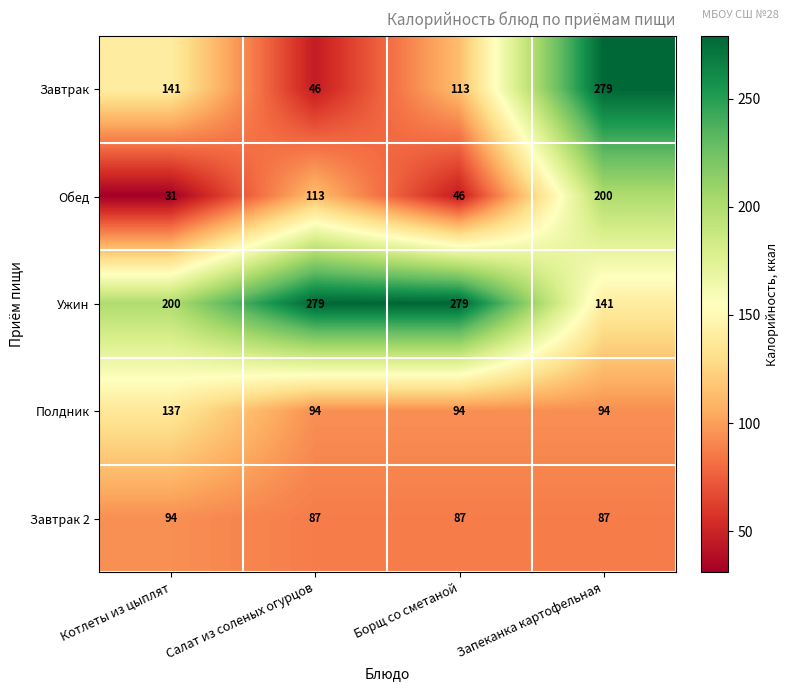

What is the spread (max minus min) of values at Борщ со сметаной?

233